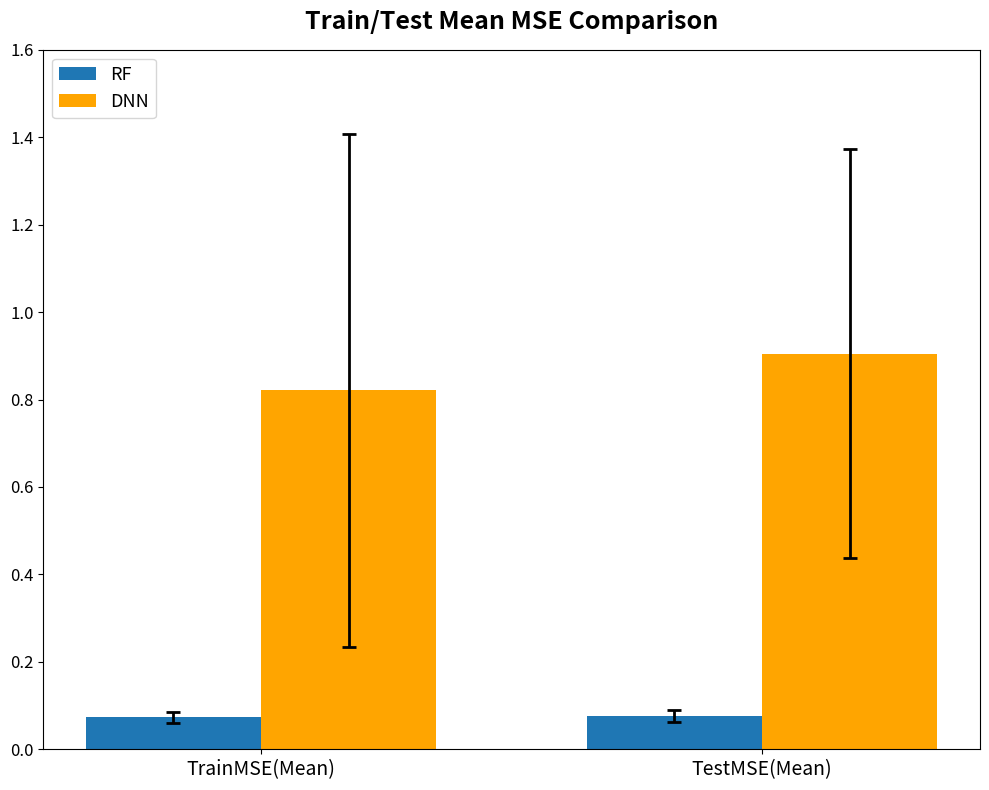

What is the average value of the DNN series?

0.9